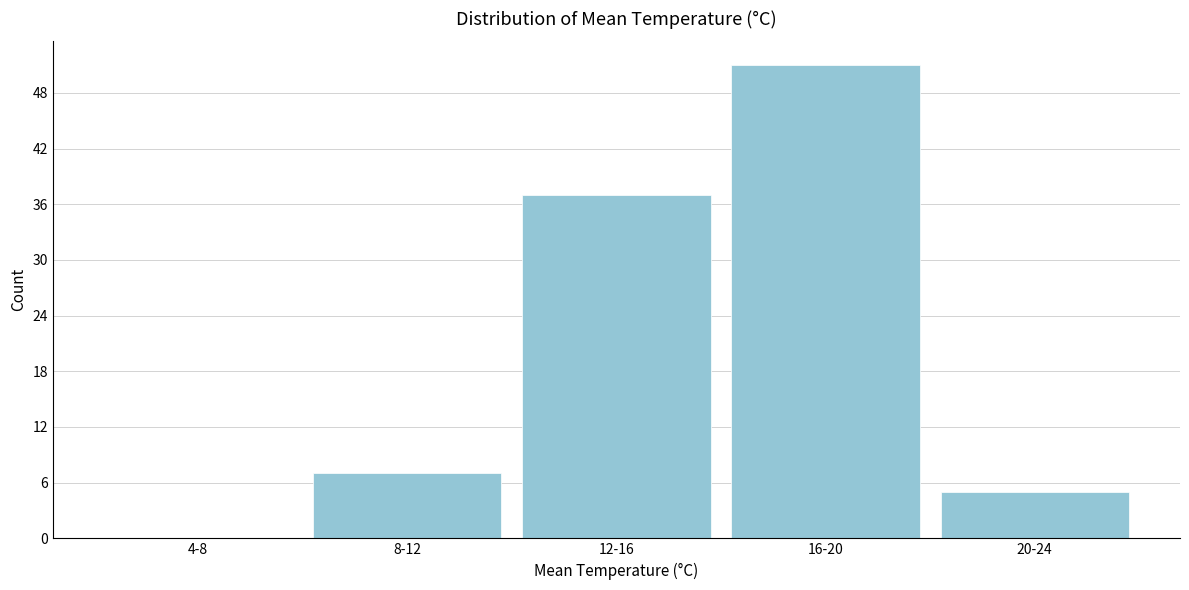

Reading right to left, list all the values displayed in this chart.

20-24=5	16-20=51	12-16=37	8-12=7	4-8=0